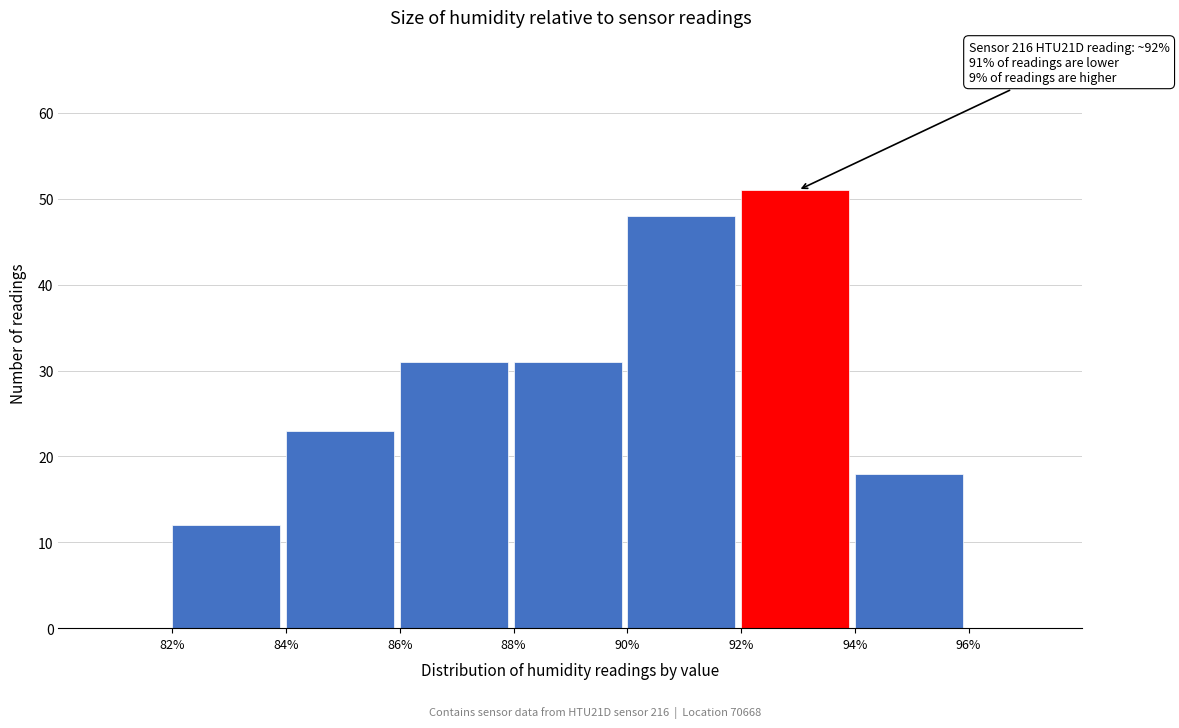

Over which range of the x-axis is the bar tallest?

92% to 94%